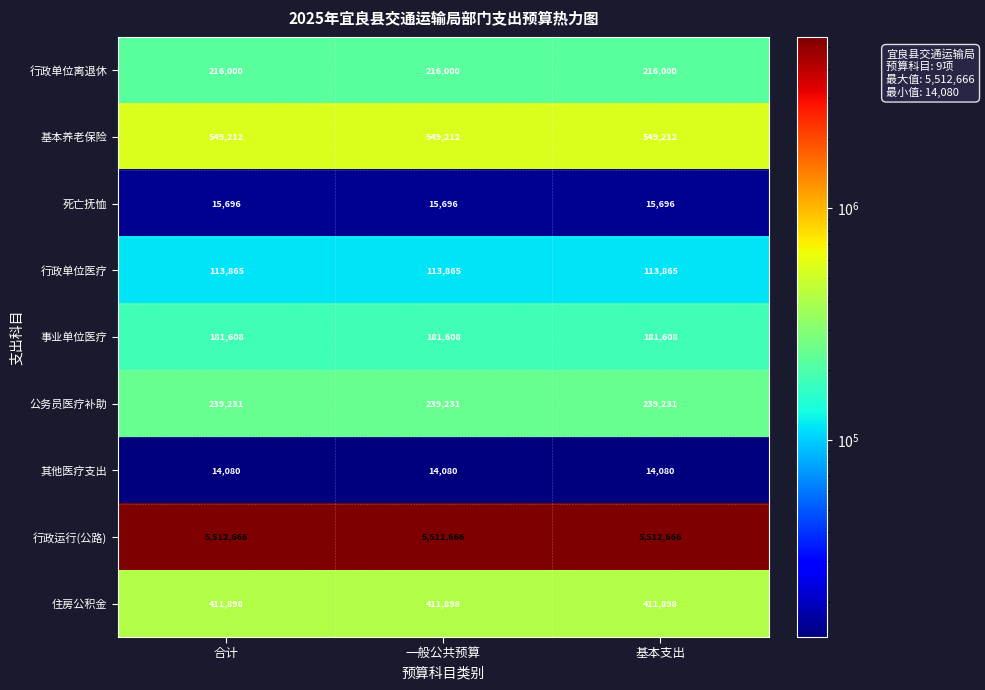

Rank the series at 合计 from highest to lowest value.

行政运行(公路), 基本养老保险, 住房公积金, 公务员医疗补助, 行政单位离退休, 事业单位医疗, 行政单位医疗, 死亡抚恤, 其他医疗支出